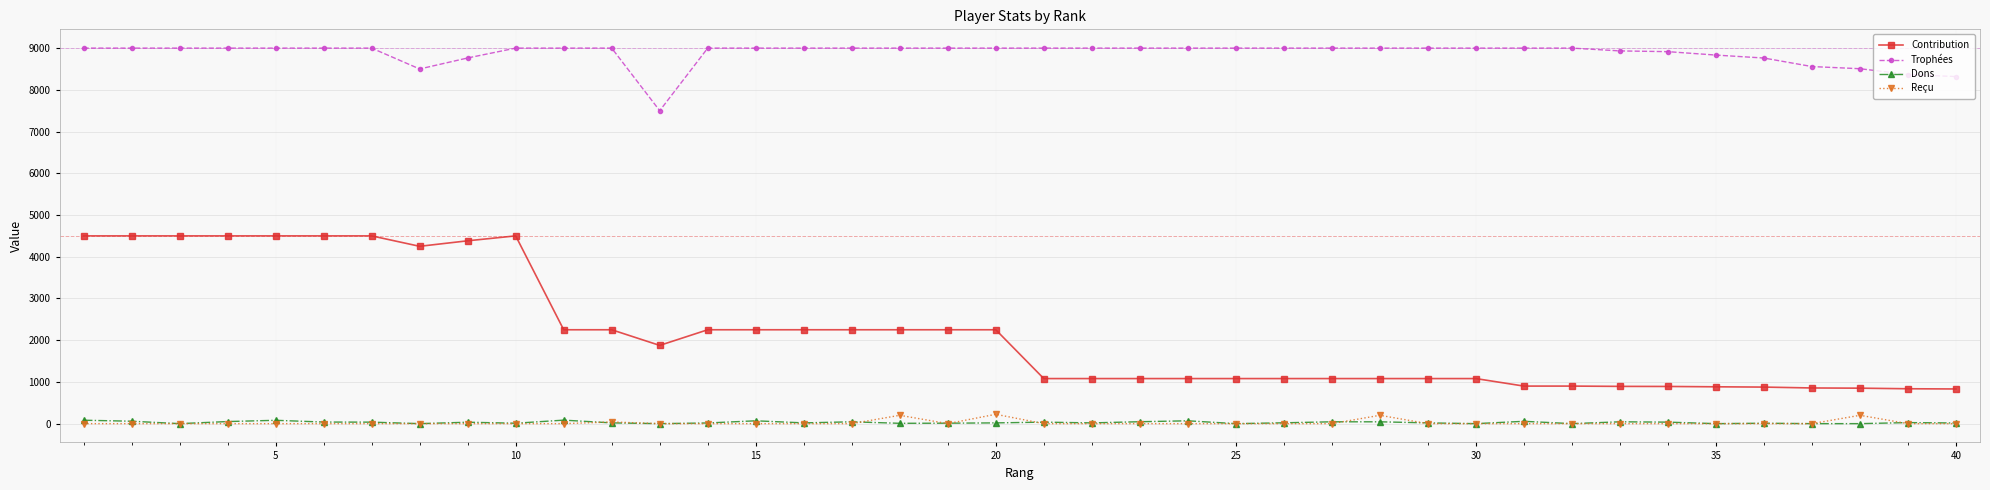

Which series has the largest range (max minus min)?

Contribution